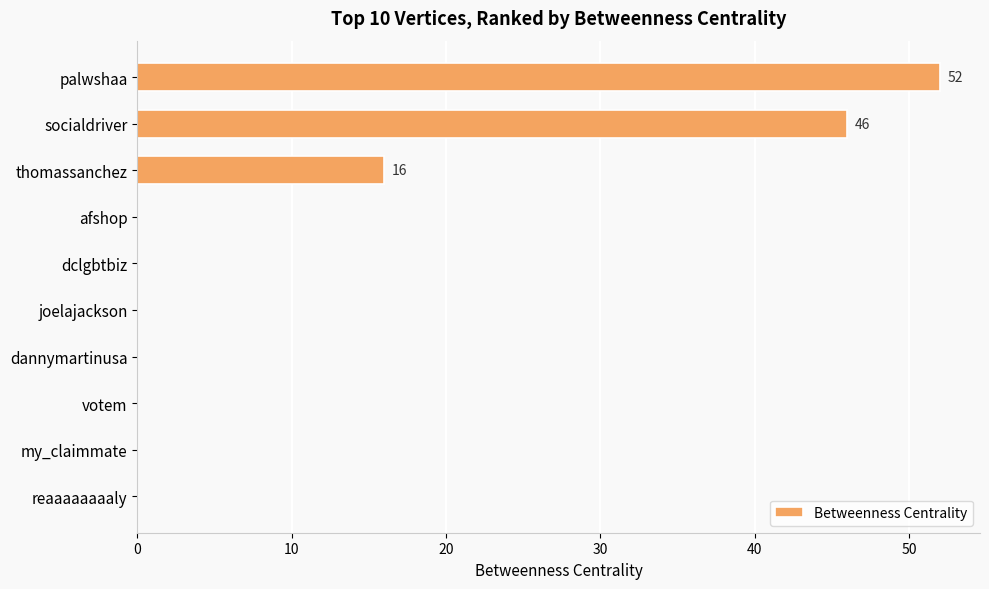

Reading bottom to top, what are all the values shown in this chart?

reaaaaaaaaly=0	my_claimmate=0	votem=0	dannymartinusa=0	joelajackson=0	dclgbtbiz=0	afshop=0	thomassanchez=16	socialdriver=46	palwshaa=52